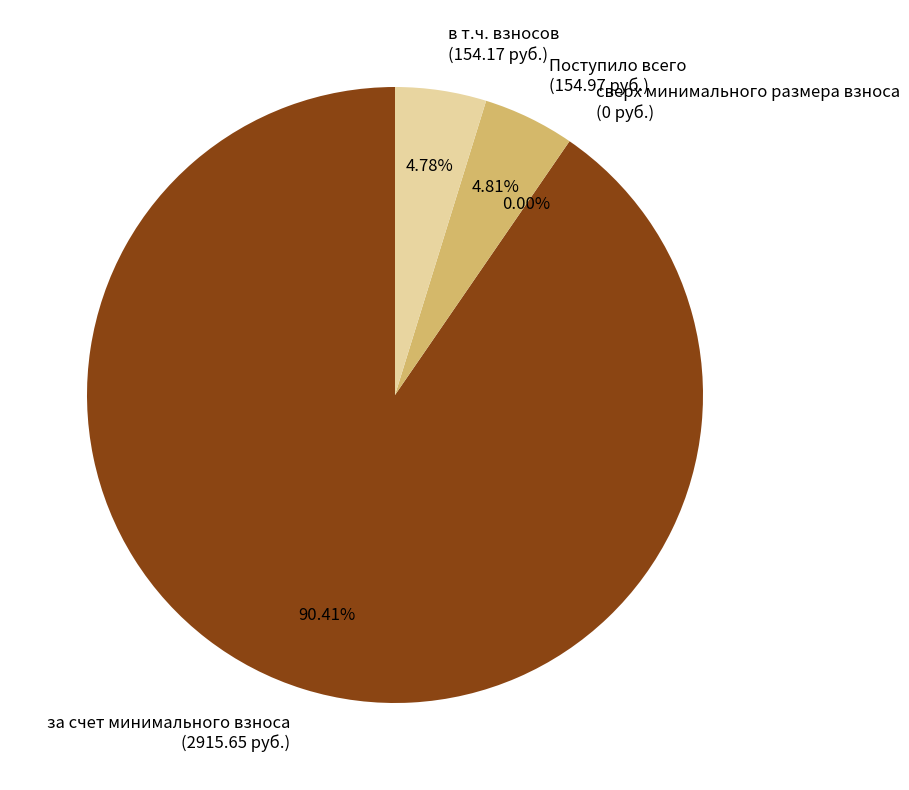

To the nearest percent, what is the difference between the largest and smallest slice percentages?

90%